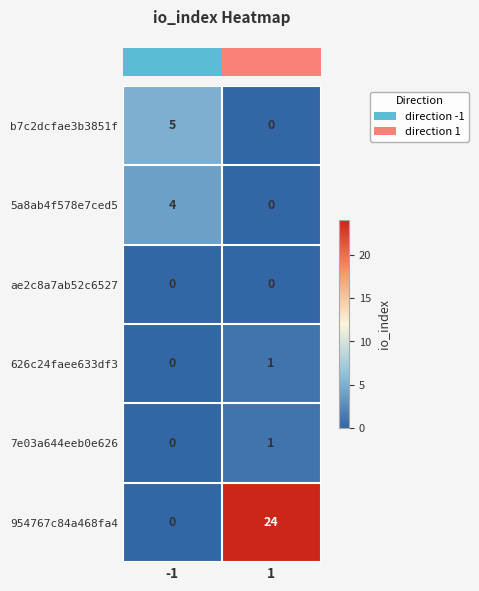

How many series are shown in this chart?

6